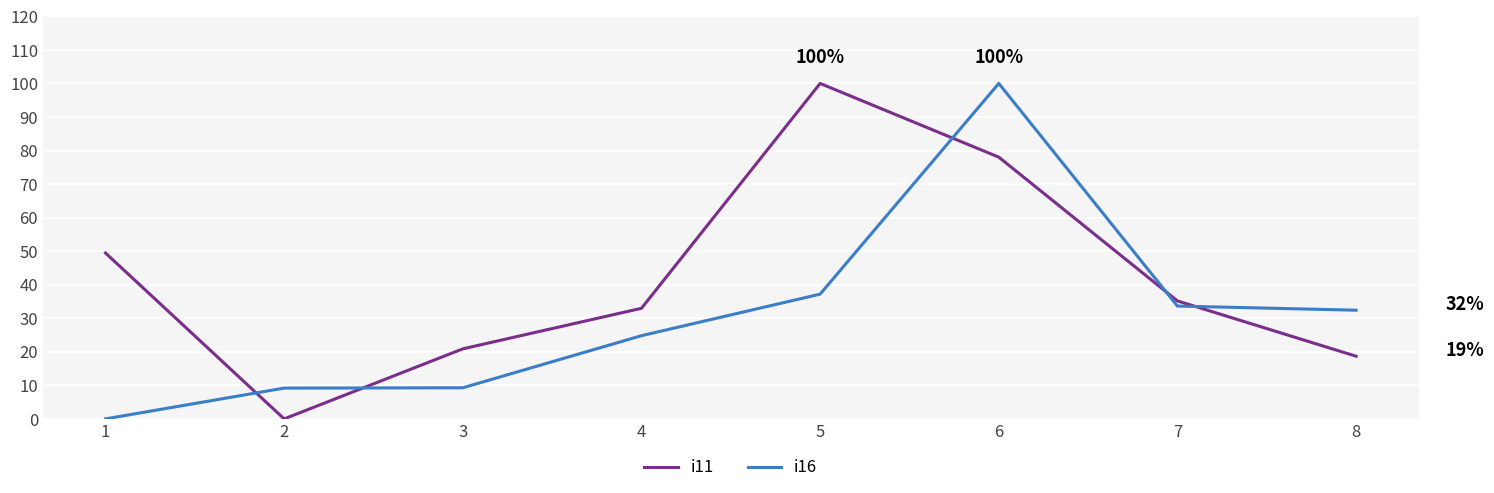

The i16 series shows 46.5 at 7. True or false?

False